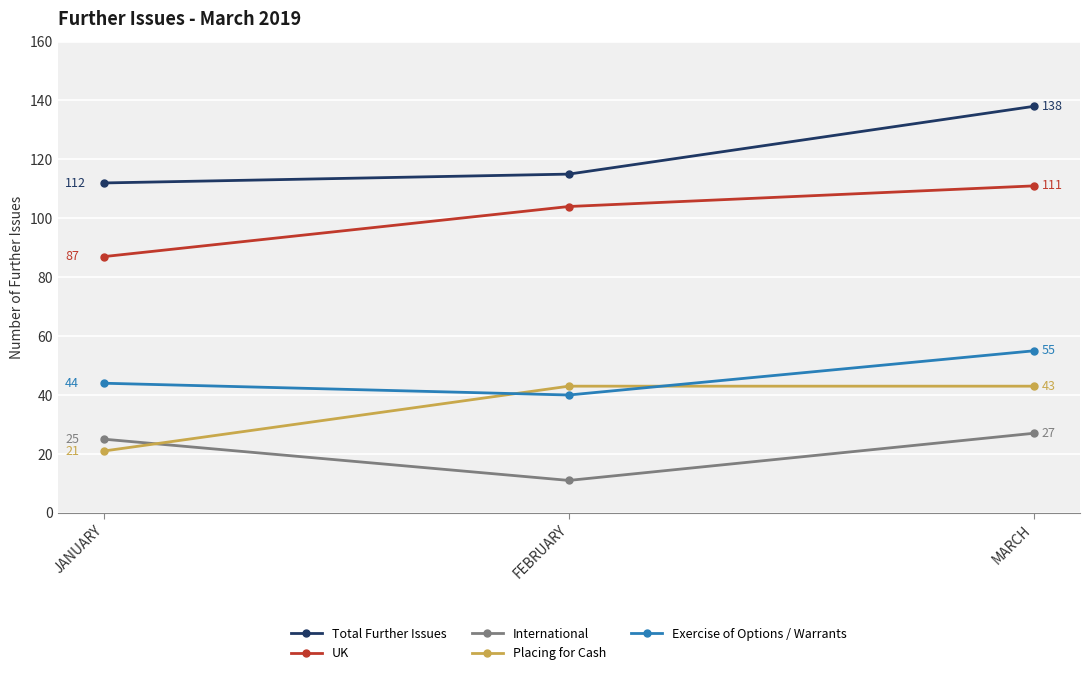

Which series has the largest range (max minus min)?

Total Further Issues